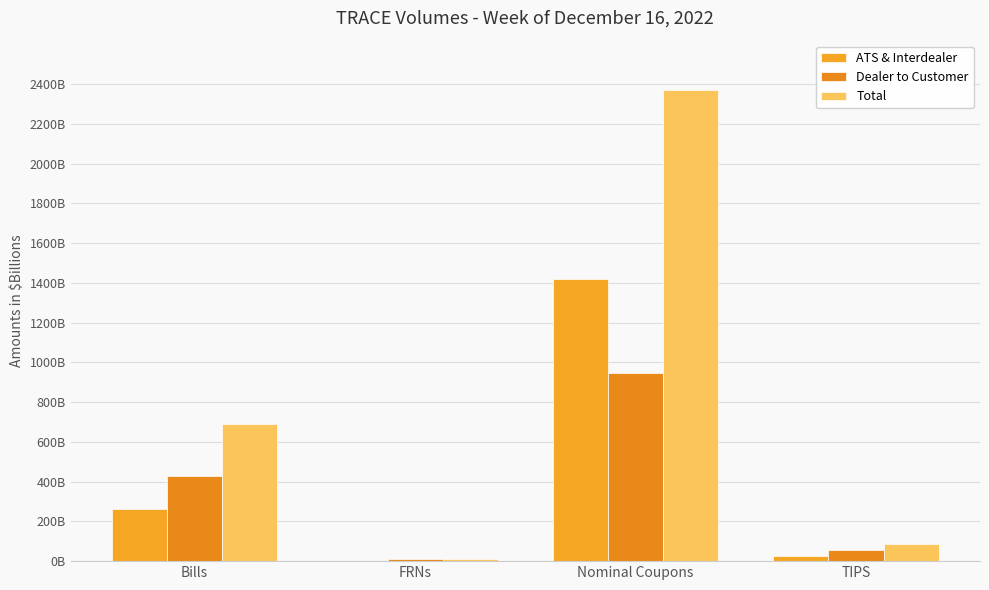

Are the bars grouped side by side (vs. stacked)?

Yes